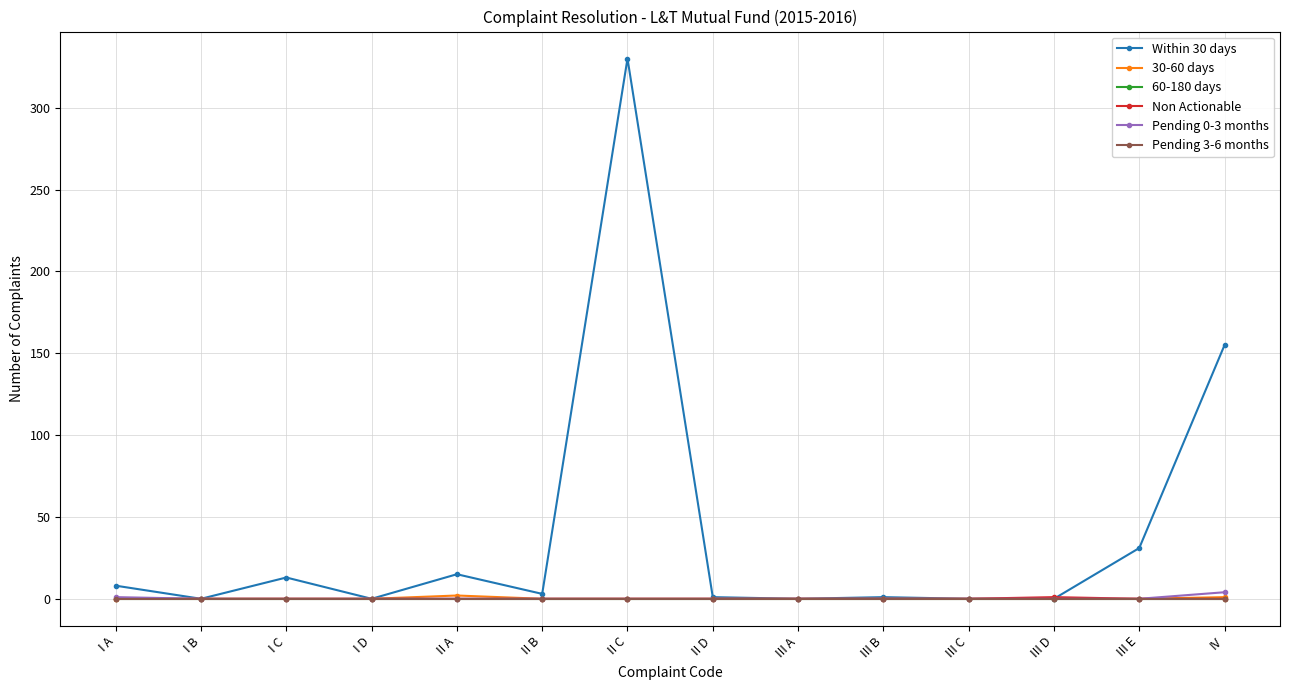

Does the chart have visible grid lines?

Yes